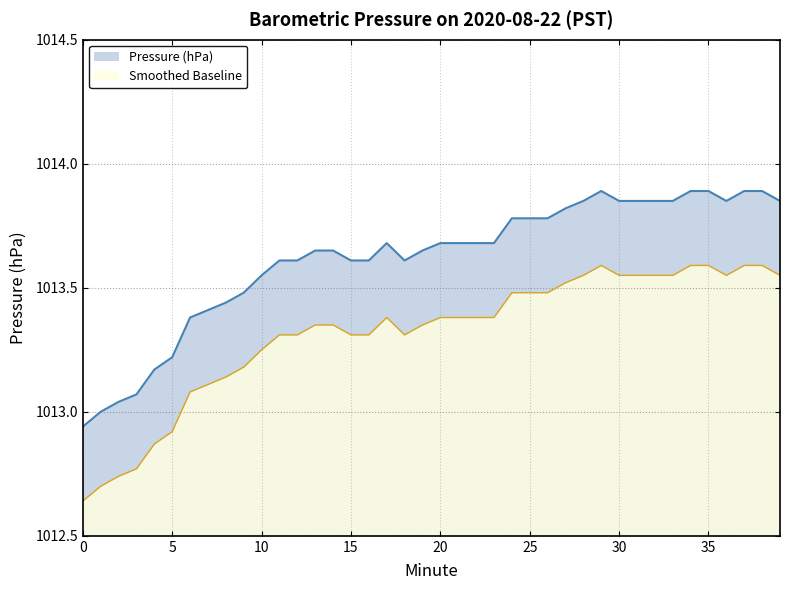

How many categories are shown in the chart?

40